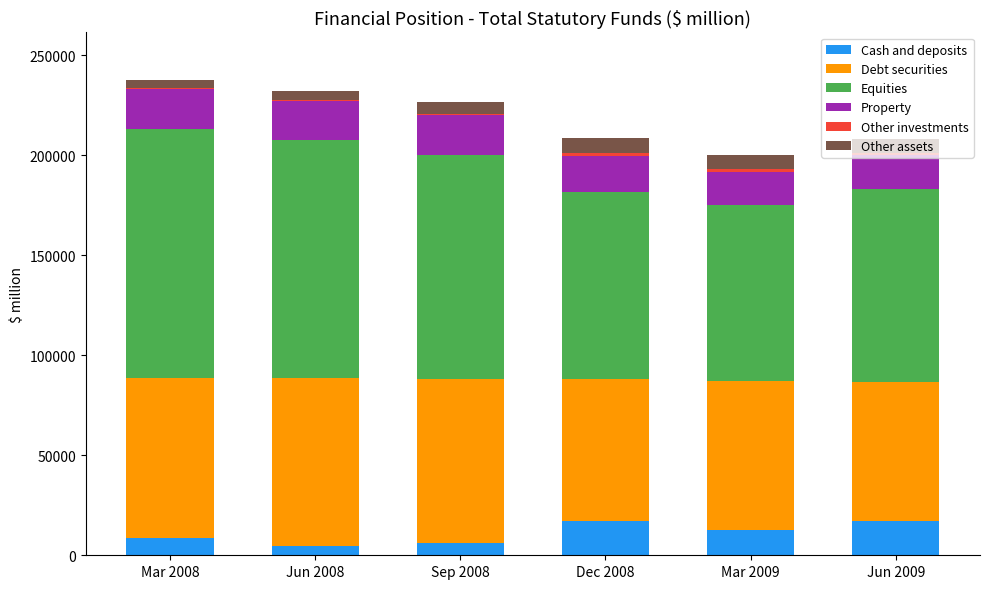

What is the maximum value for Cash and deposits?

17239.9